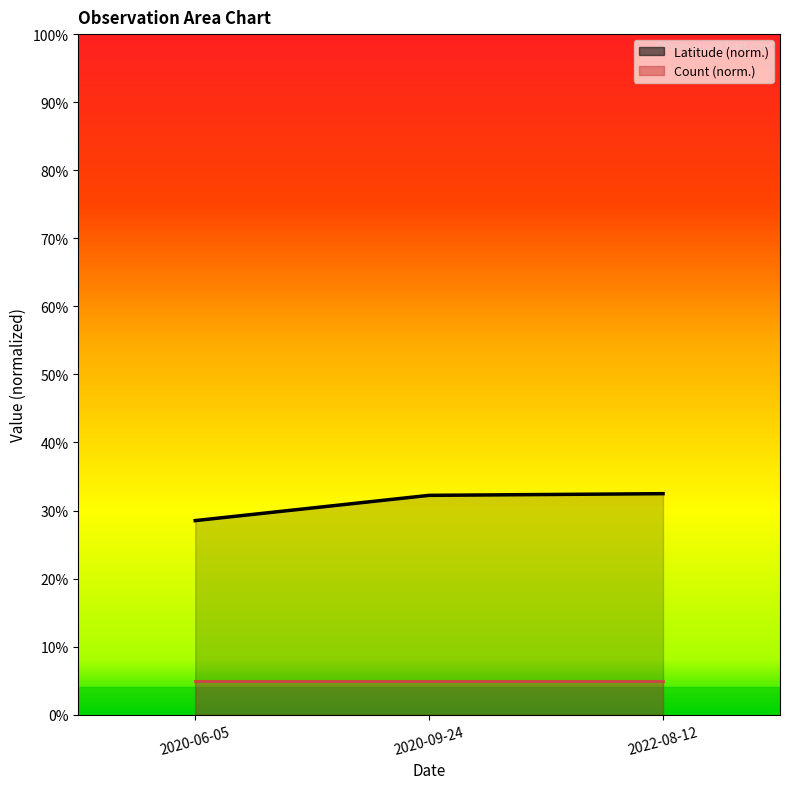

How many data points does each series have?

3